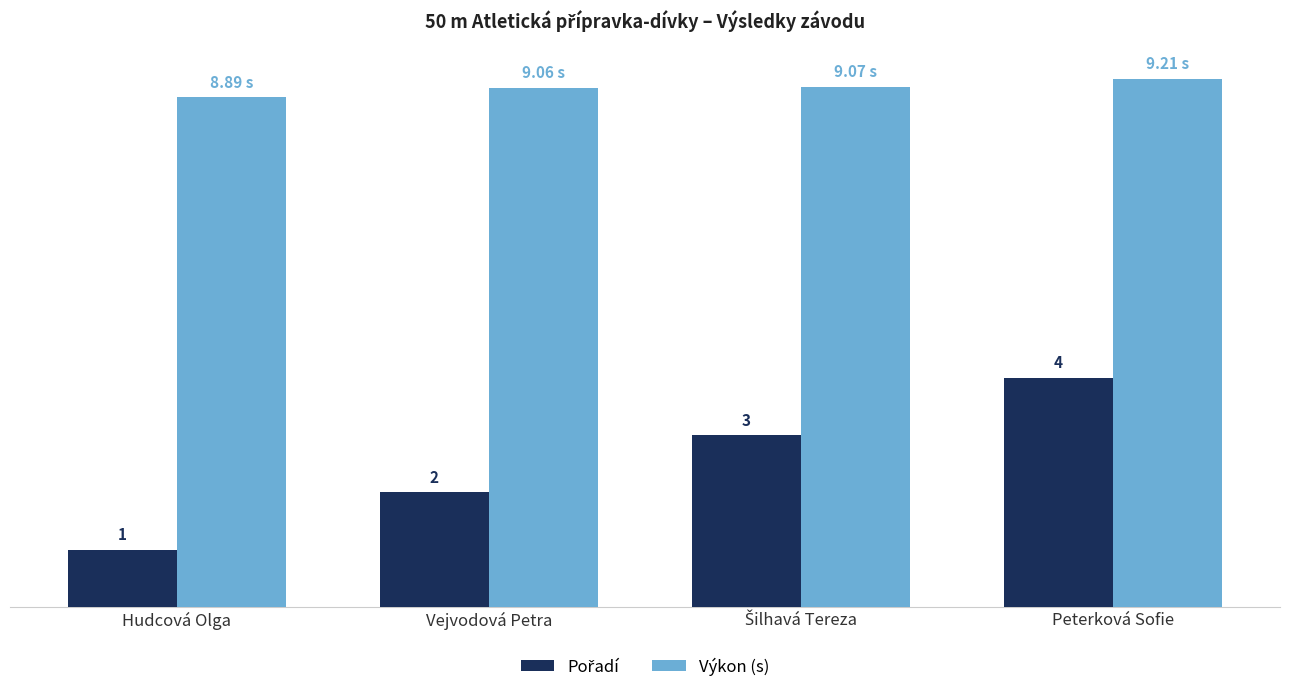

Which series has the largest total across all categories?

Výkon (s)